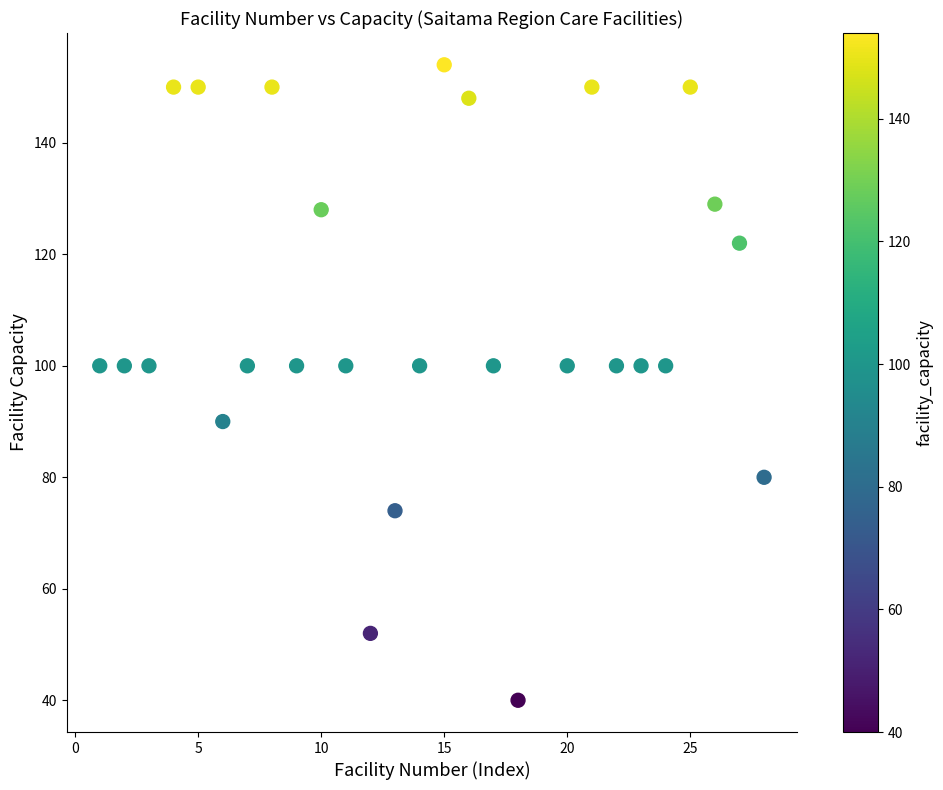

What is the range of X values (max minus min)?

27